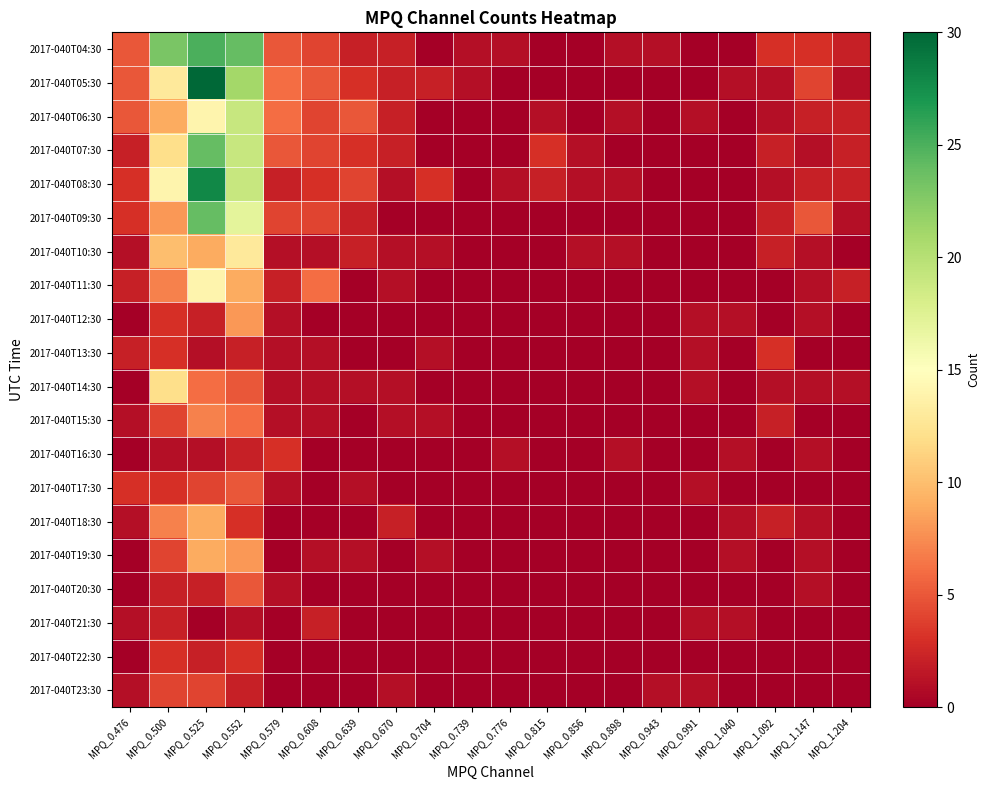

What is the greatest value displayed?

30